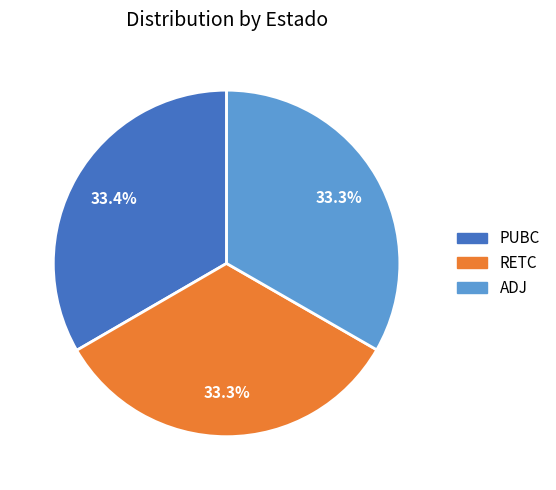

True or false: PUBC accounts for 21% of the total.

False